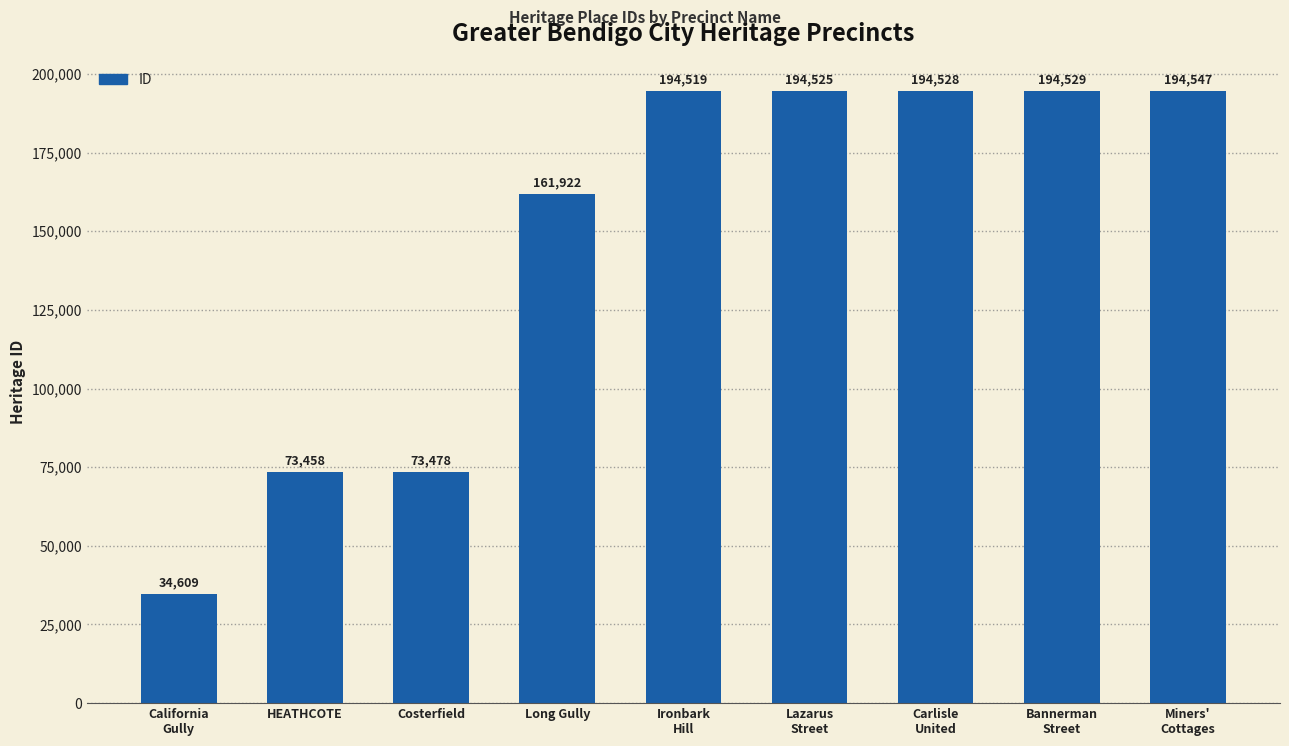

Reading left to right, extract all data points from this chart.

California
Gully=34609	HEATHCOTE=73458	Costerfield=73478	Long Gully=161922	Ironbark
Hill=194519	Lazarus
Street=194525	Carlisle
United=194528	Bannerman
Street=194529	Miners'
Cottages=194547